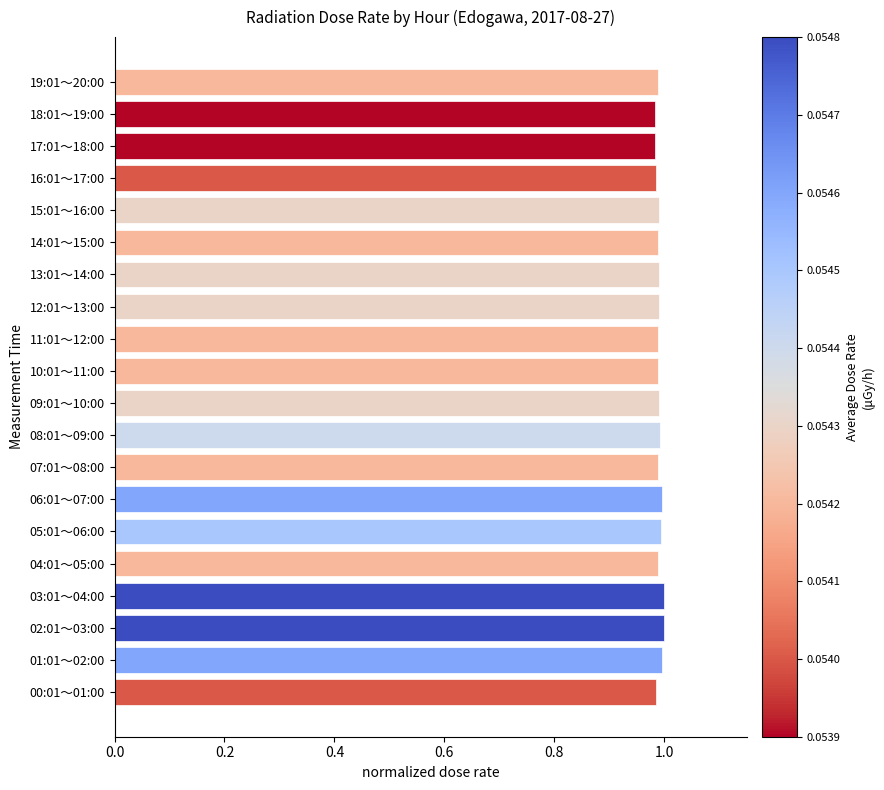

True or false: the data shows 0.6 at 11:01～12:00.

False